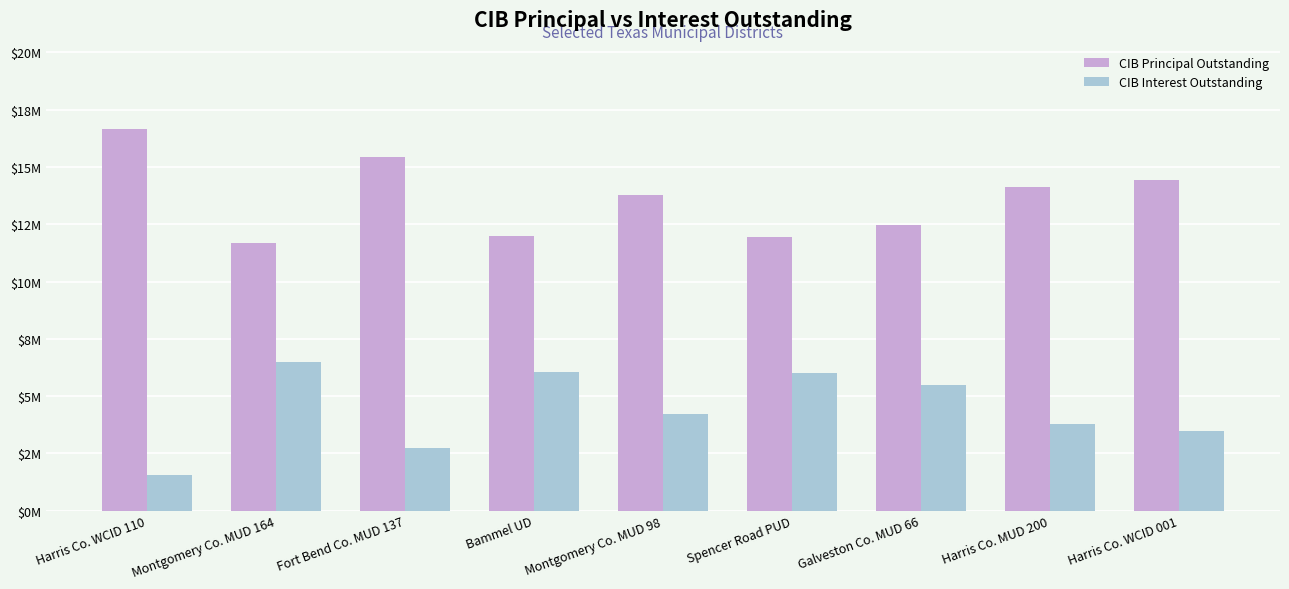

Are the bars grouped side by side (vs. stacked)?

Yes